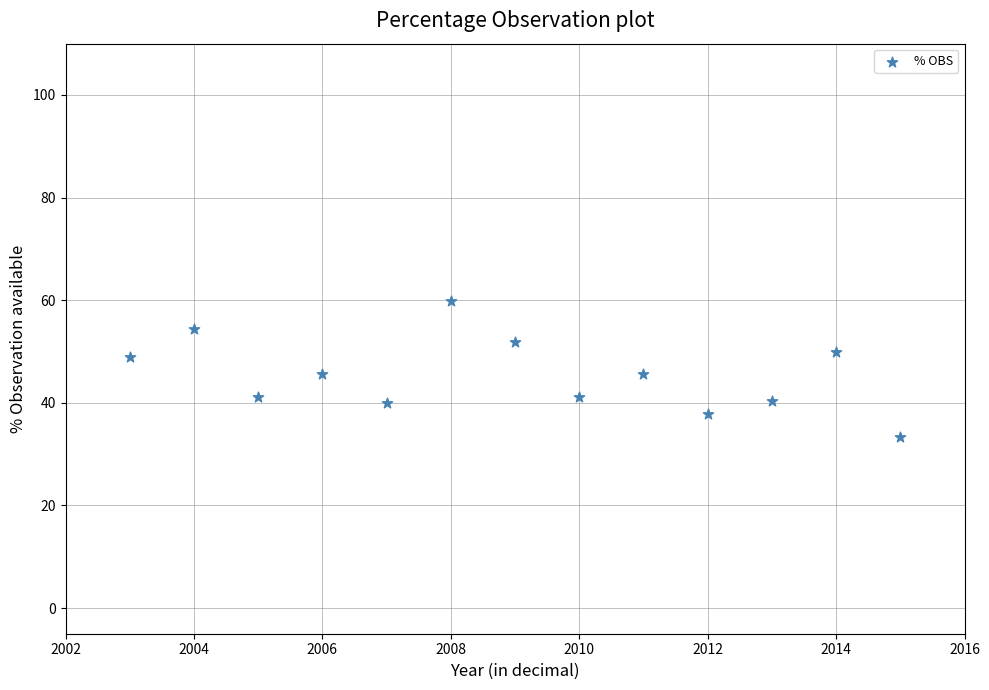

What is the range of X values (max minus min)?

12.0